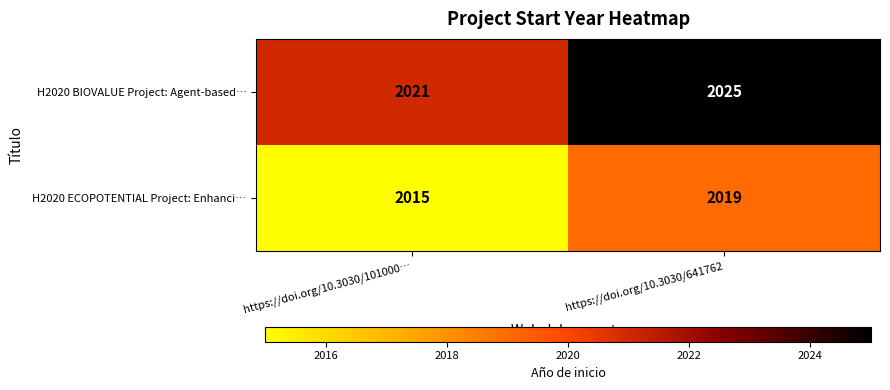

What value does the H2020 ECOPOTENTIAL Project: Enhanci… series have at https://doi.org/10.3030/641762?

2019